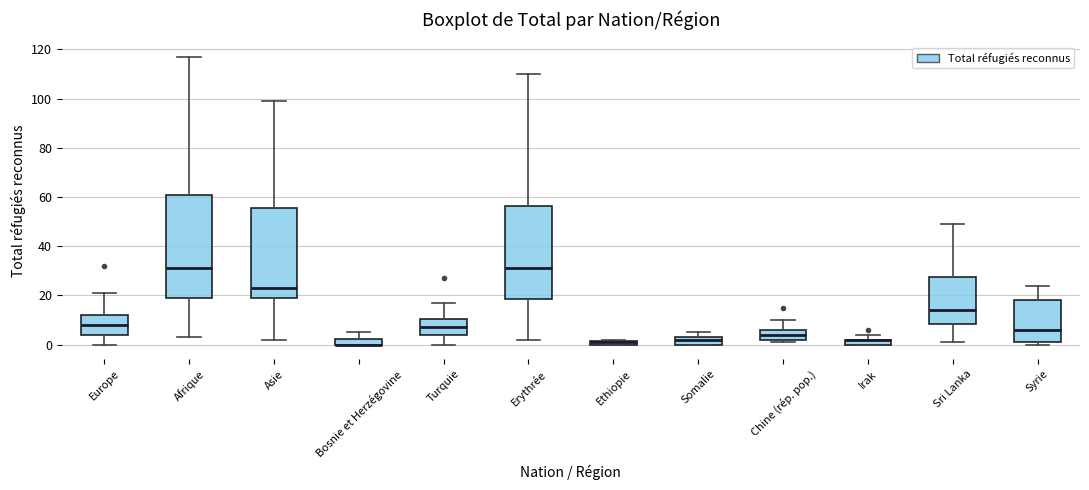

Where does the upper whisker of the box for Asie end on the y-axis? The values are not printed on the chart, so give them approximately, as read against the axis.

100